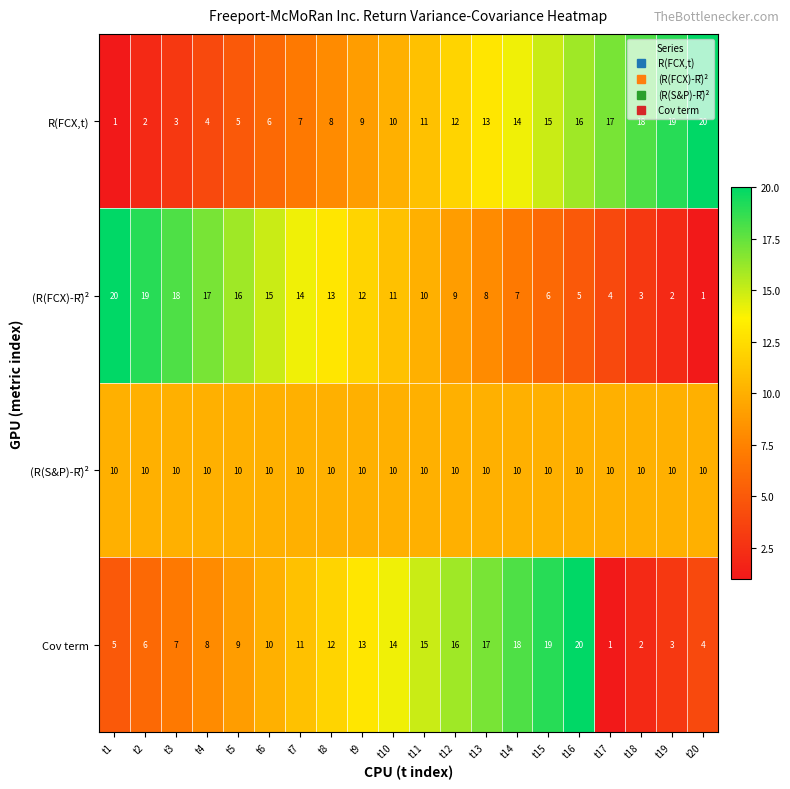

At which label does (R(FCX)-R̄)² reach its peak?

t1